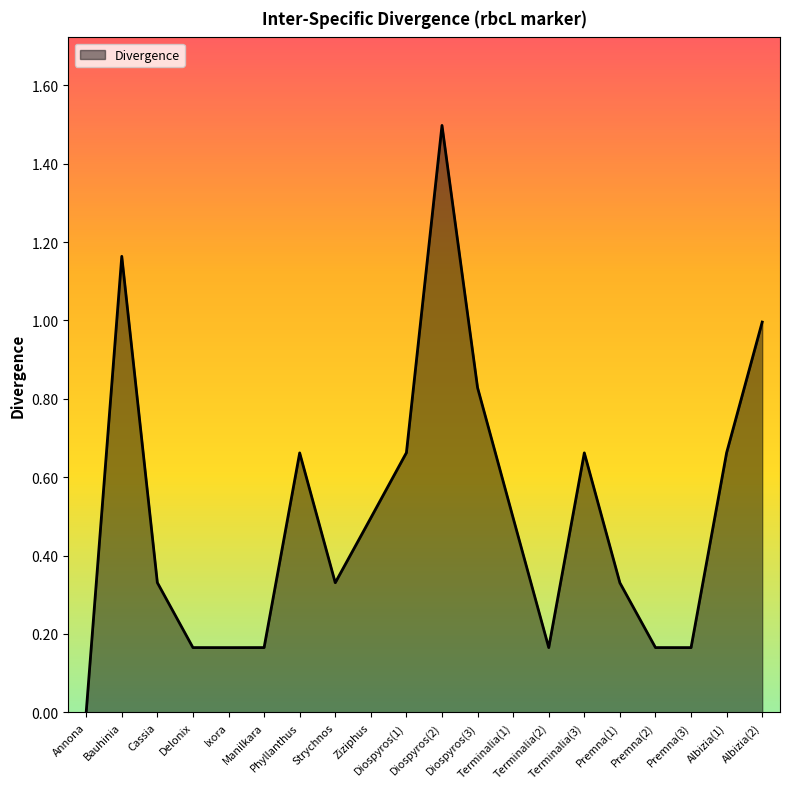

How many lines are shown in the chart?

1